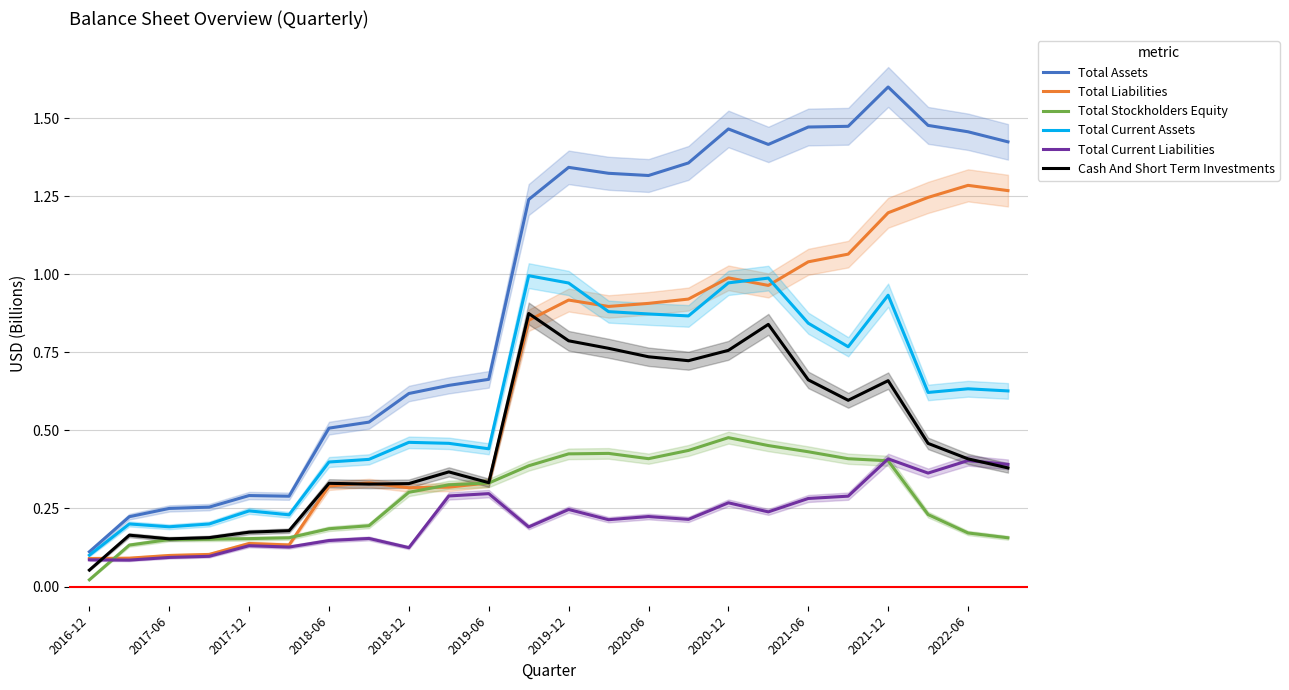

Is the value of Total Assets at 2020-12 greater than the value of Total Current Assets at 2017-12?

Yes